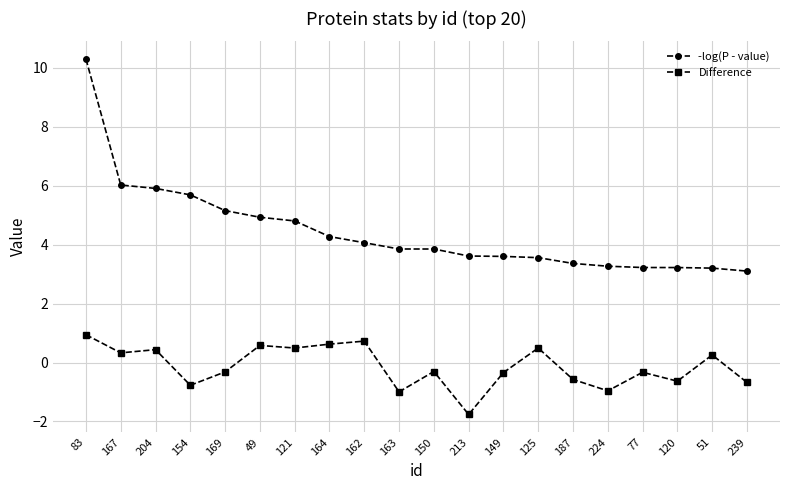

What is the label of the 10th point from the left?

163